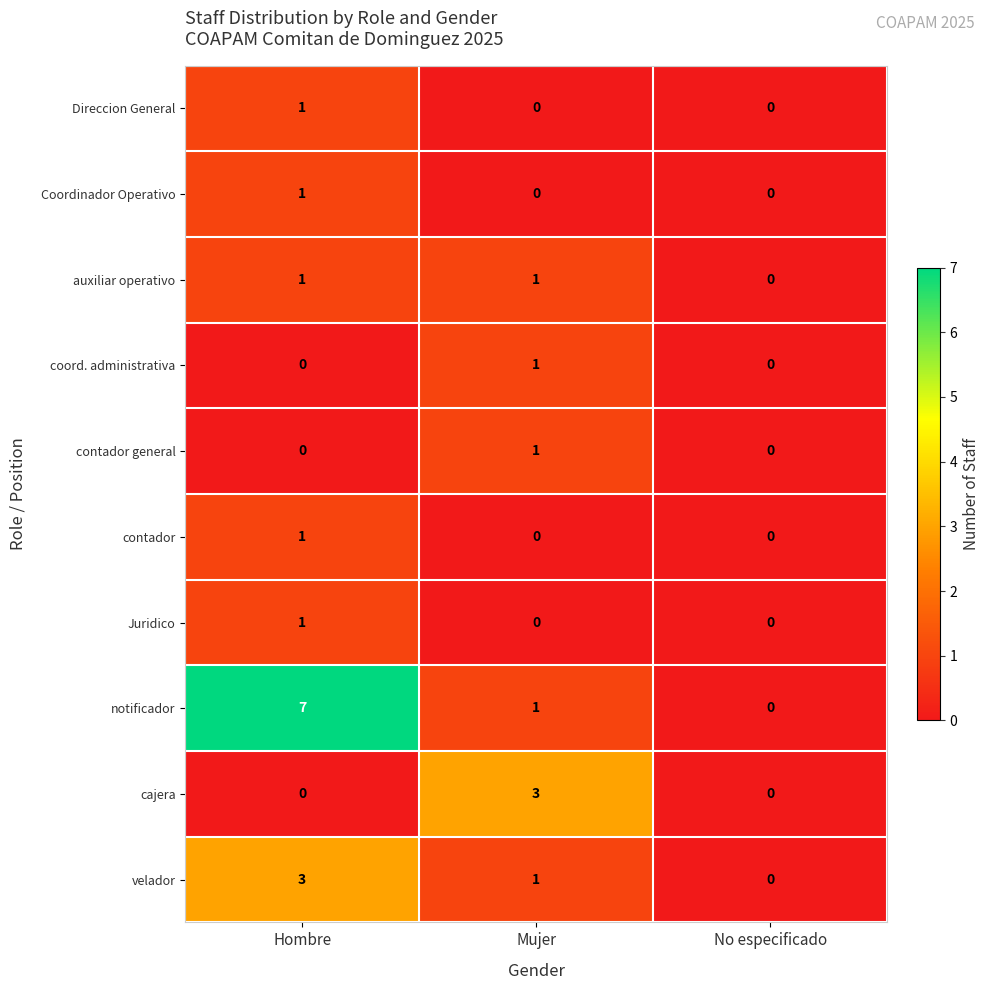

At which category is the sum across all series the highest?

Hombre